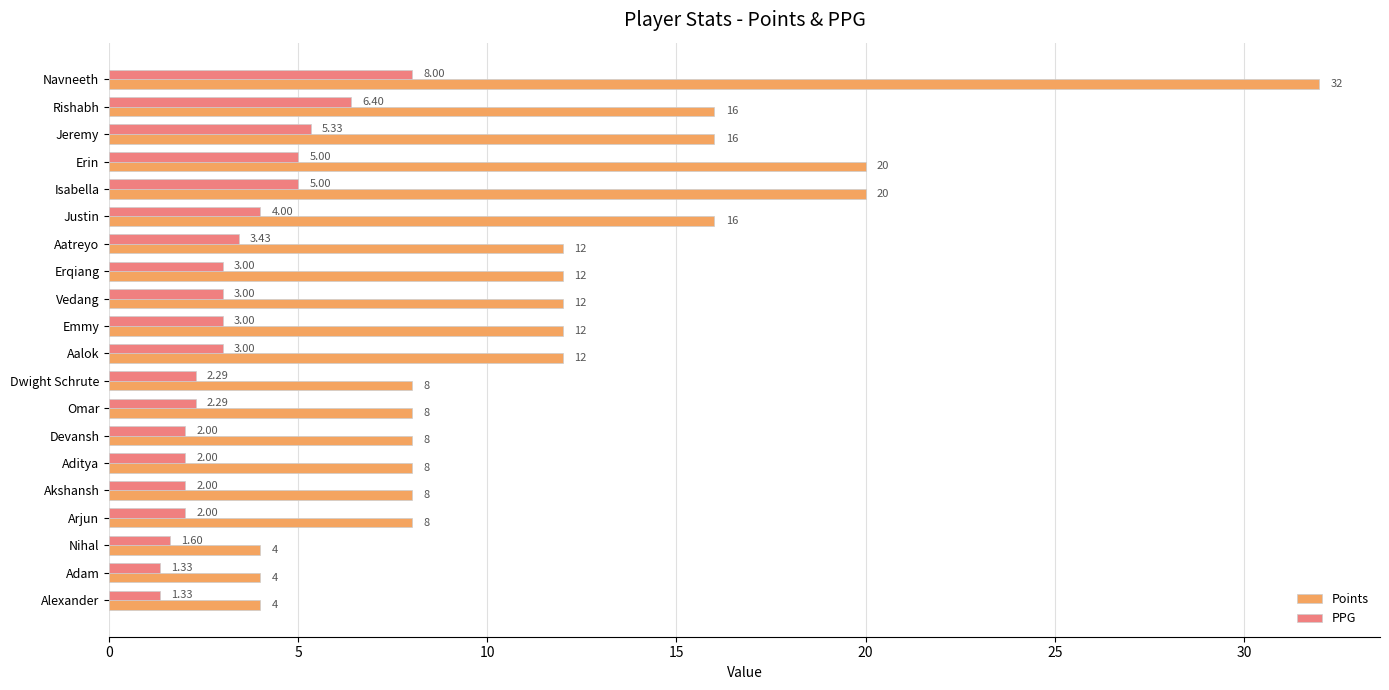

Rank the series by their maximum value, from highest to lowest.

Points, PPG